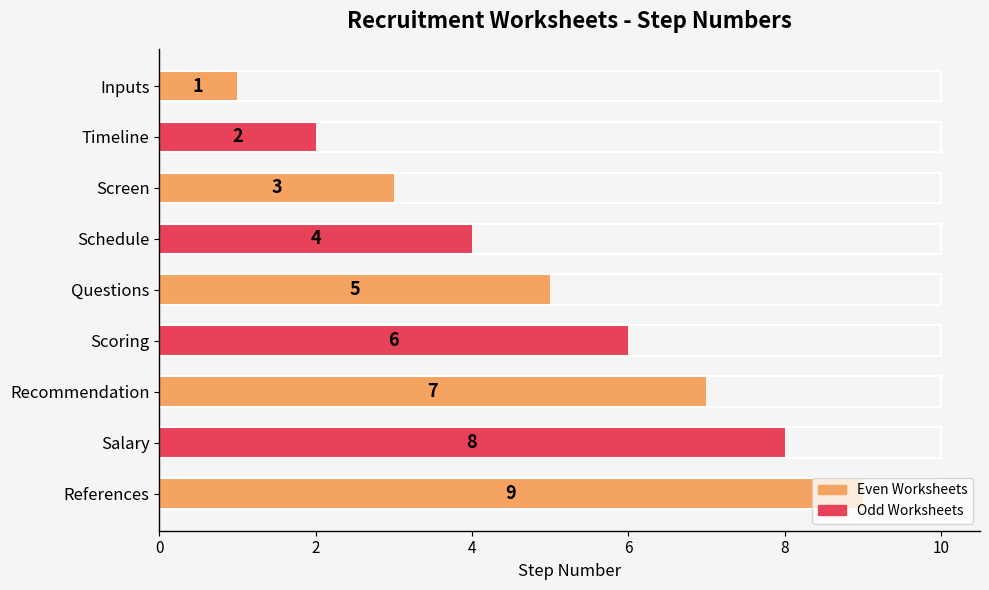

At which label is the value closest to 5?

Questions